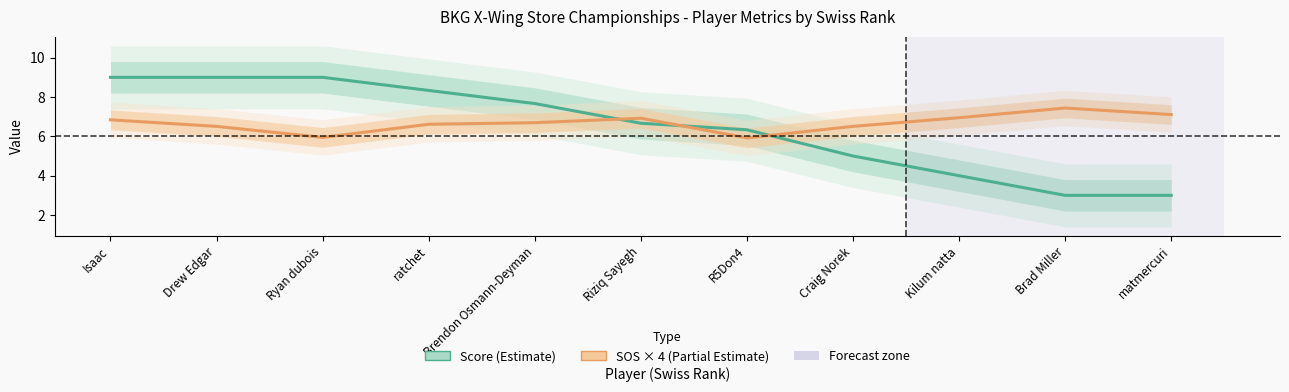

Rank the series by their average value, from lowest to highest.

Score (Estimate), SOS × 4 (Partial Estimate)